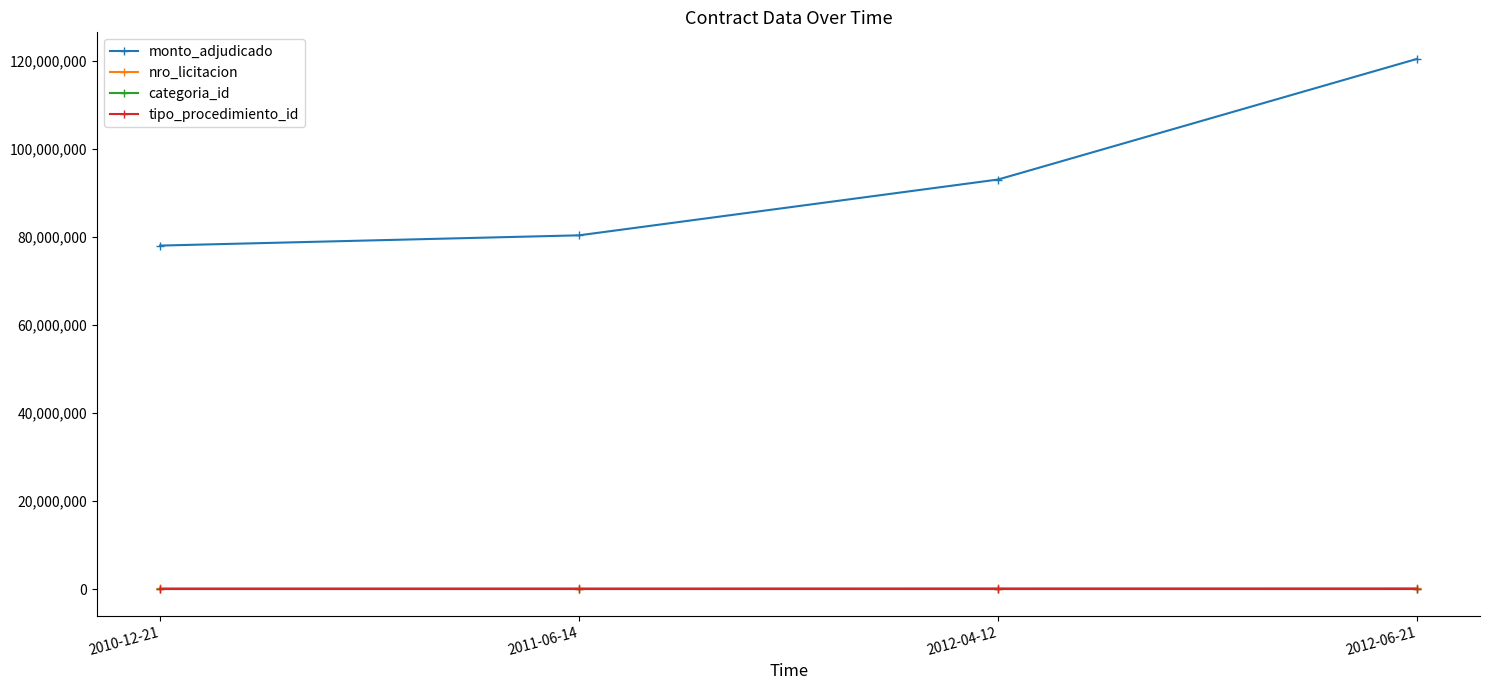

Where is monto_adjudicado nearest to the value 99196500?

2012-04-12